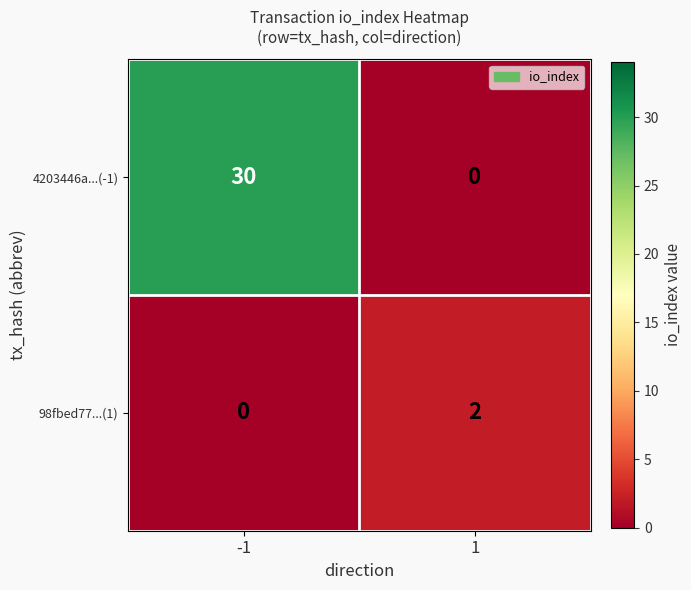

Count the number of data series in this chart.

2